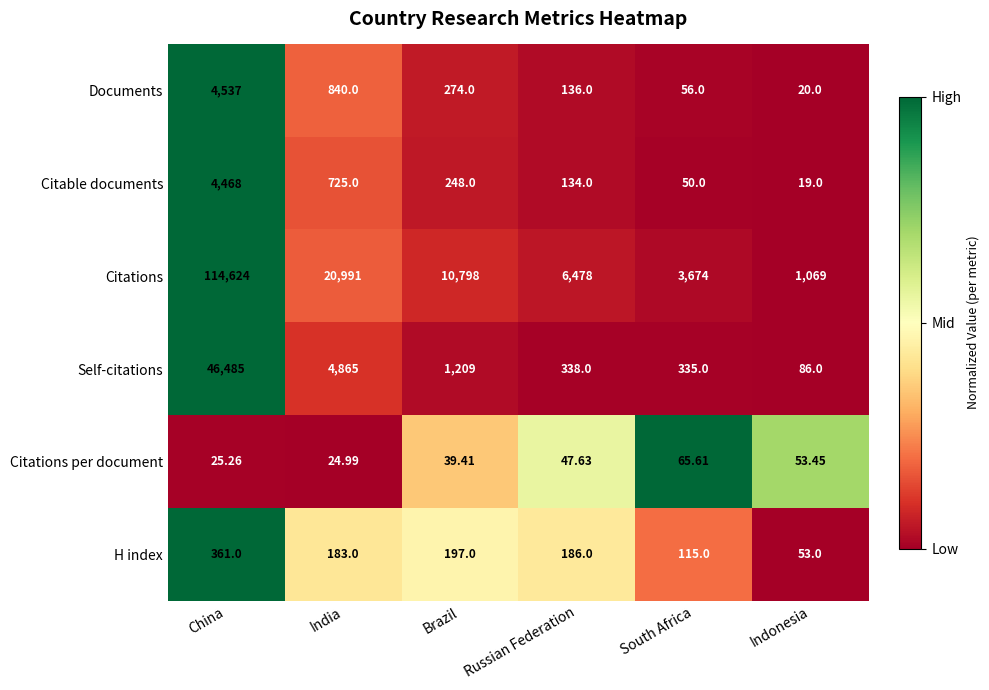

Where does the Citations per document series first go above 47?

Russian Federation